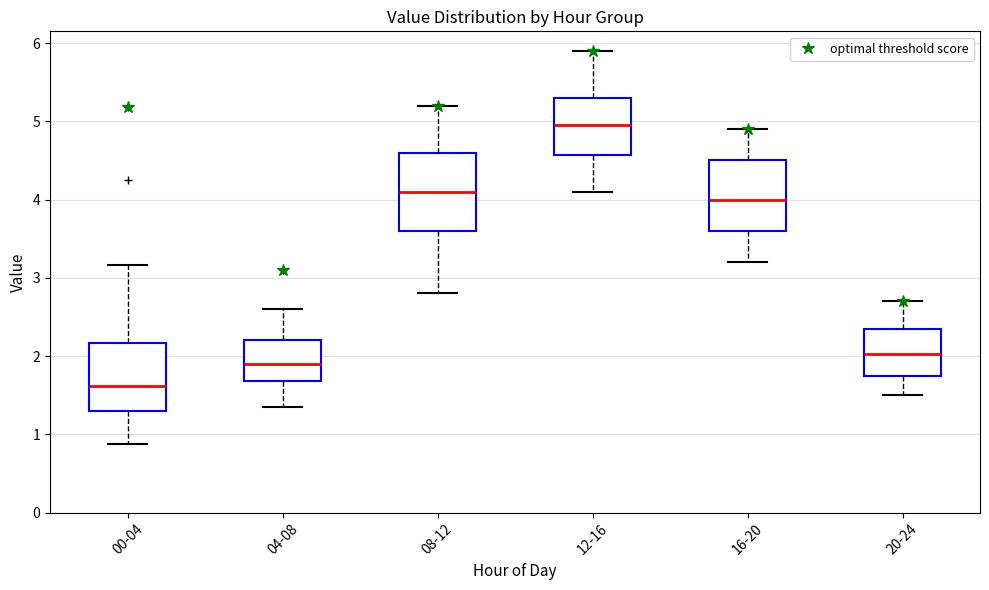

Reading left to right, transcribe this box plot: for each box, give where its median line is, the range the box spans, and where its two whiskers end, as read against the y-axis. The values are not printed on the chart, so give them approximately, as read against the axis.

00-04: median 1.6, box 1.3 to 2.2, whiskers 0.9 to 3.2
04-08: median 1.9, box 1.7 to 2.2, whiskers 1.4 to 2.6
08-12: median 4.1, box 3.6 to 4.6, whiskers 2.8 to 5.2
12-16: median 5.0, box 4.6 to 5.3, whiskers 4.1 to 5.9
16-20: median 4.0, box 3.6 to 4.5, whiskers 3.2 to 4.9
20-24: median 2.0, box 1.8 to 2.4, whiskers 1.5 to 2.7